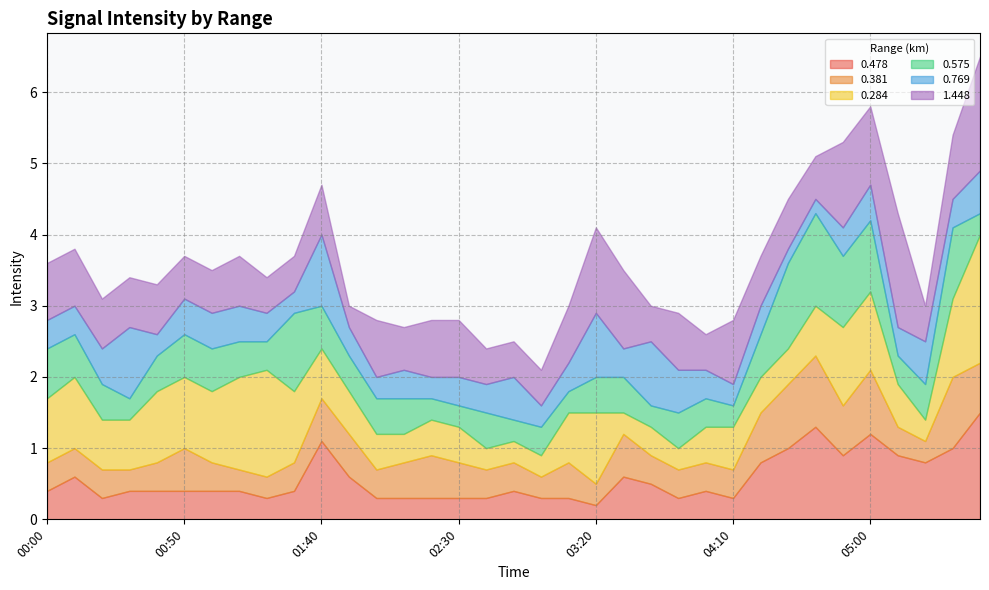

At which label does 0.381 reach its peak?

04:40